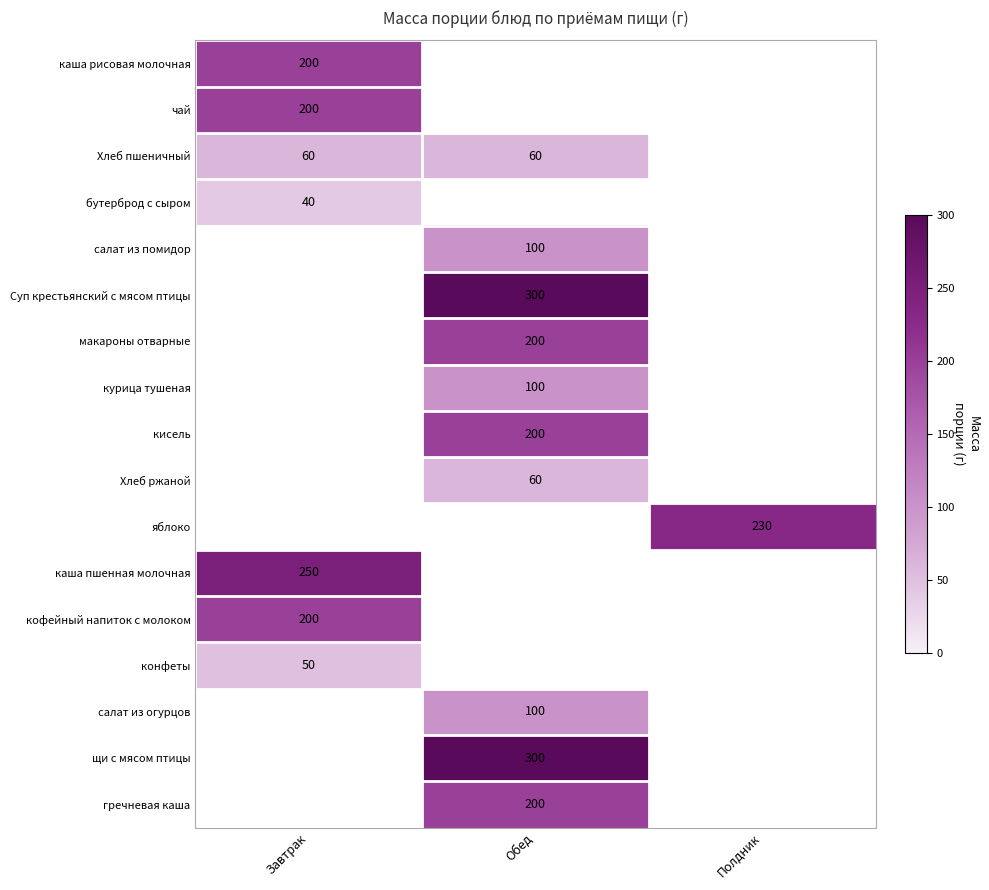

Which has a higher value, Полдник or Завтрак?

Завтрак